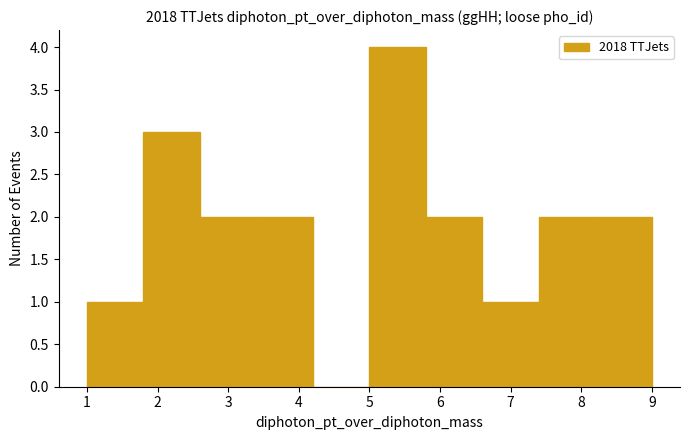

Reading left to right, list every bar in this chart as the range it spans on the x-axis followed by its height. The values are not printed on the chart, so give them approximately, as read against the axis.

1.0 to 1.8: 1
1.8 to 2.6: 3
2.6 to 3.4: 2
3.4 to 4.2: 2
4.2 to 5.0: 0
5.0 to 5.8: 4
5.8 to 6.6: 2
6.6 to 7.4: 1
7.4 to 8.2: 2
8.2 to 9.0: 2